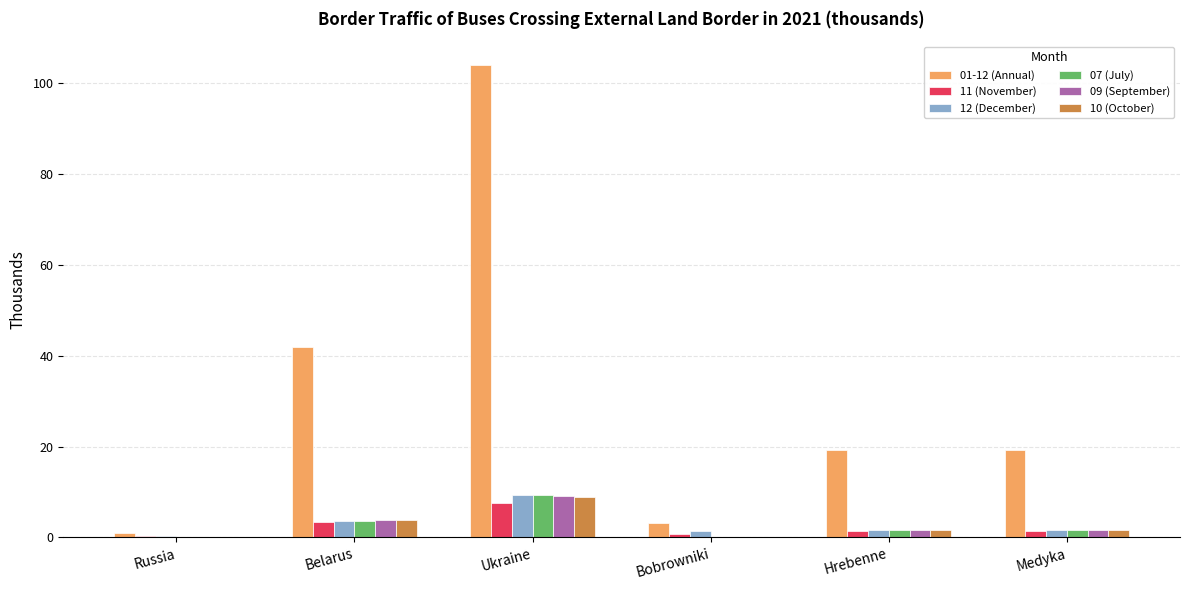

Is it true that 01-12 (Annual) equals 104.1 at Ukraine?

True